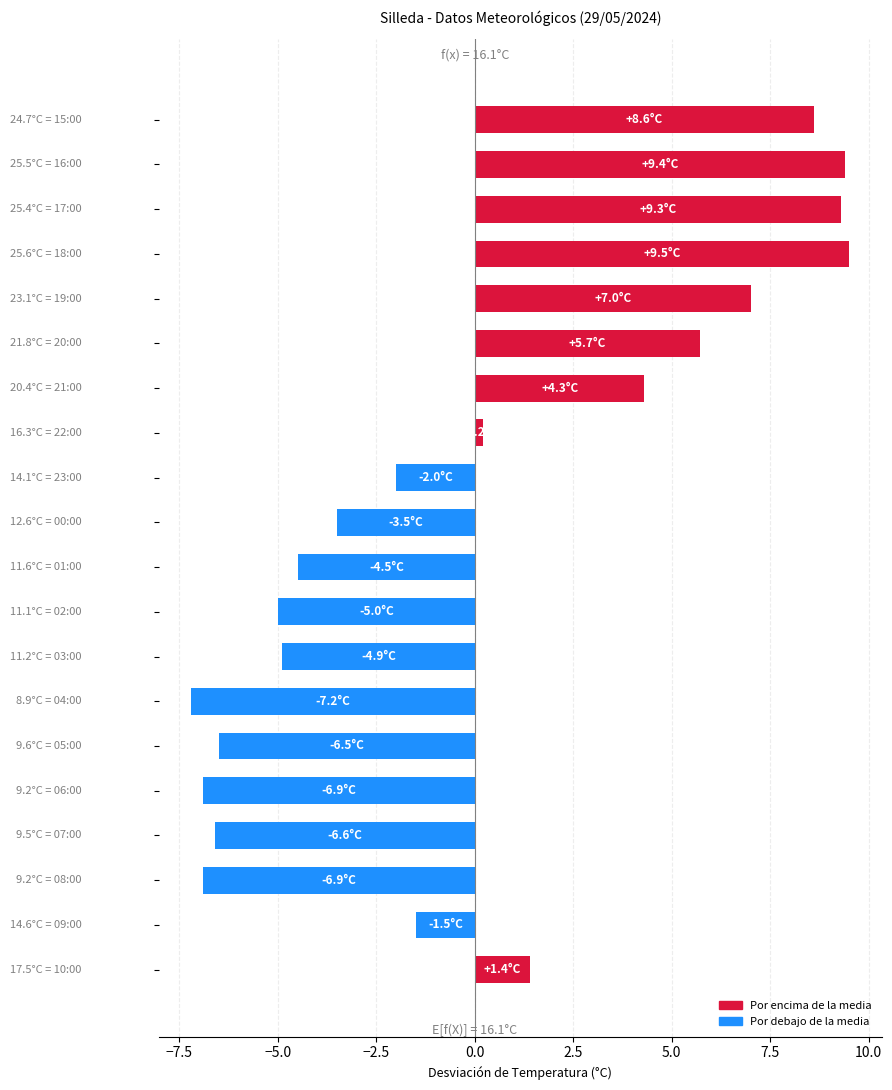

How many bars are there in total?

20